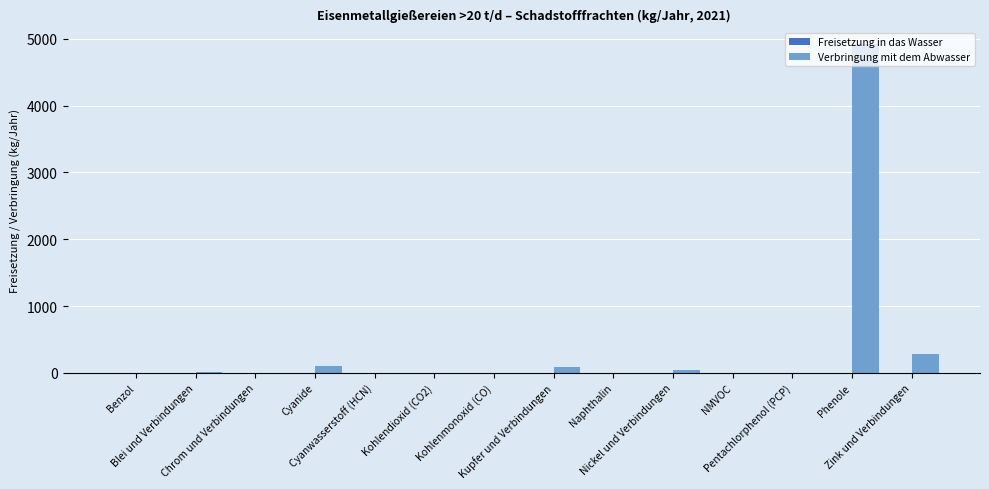

What is the sum of all values?

5457